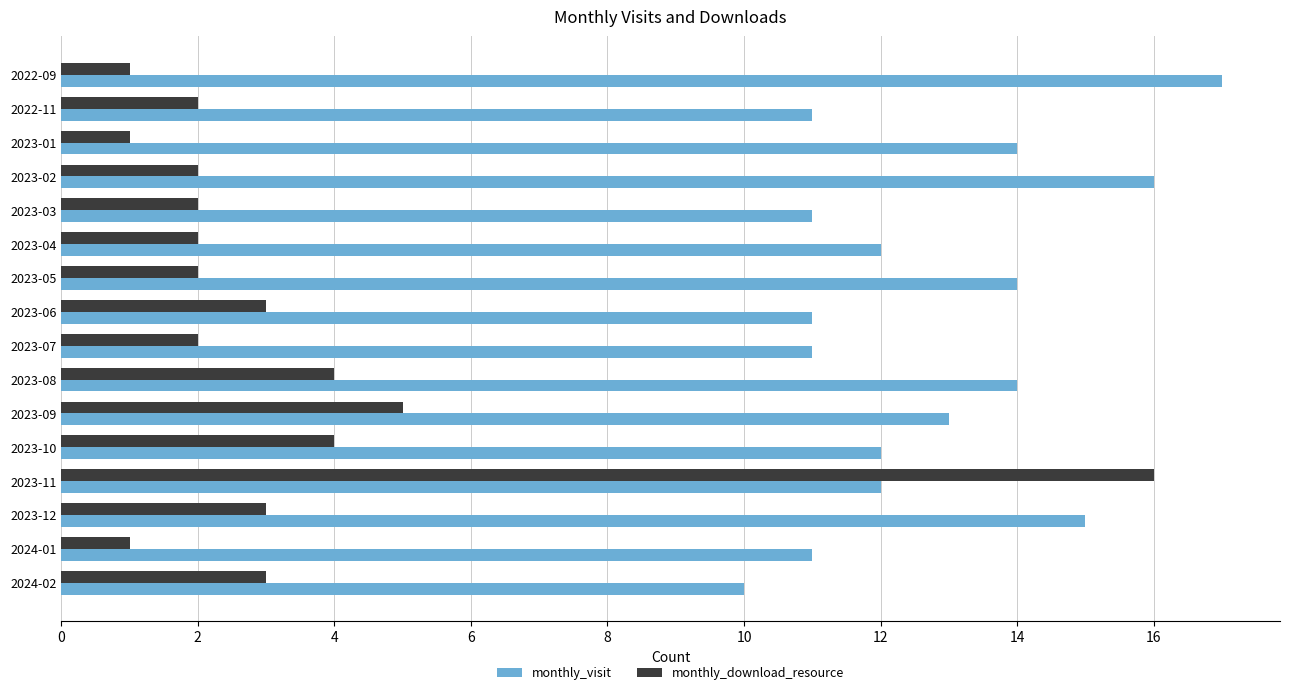

What is the difference between the highest and lowest values at 2023-08?

10